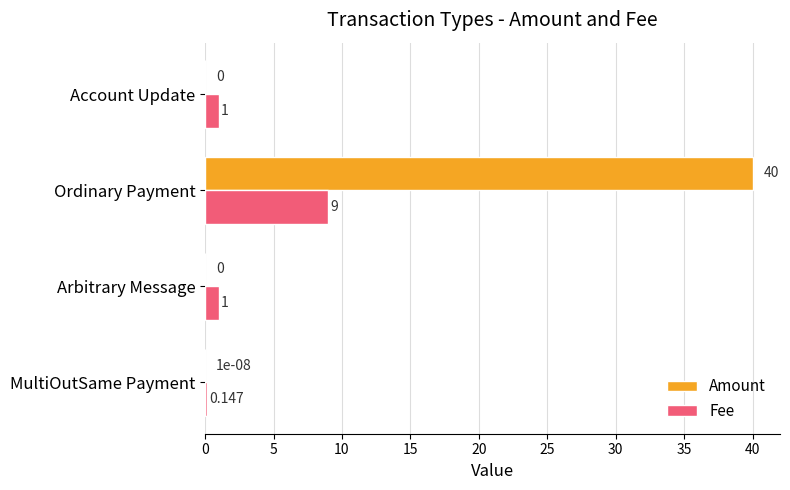

At which category is the sum across all series the highest?

Ordinary Payment